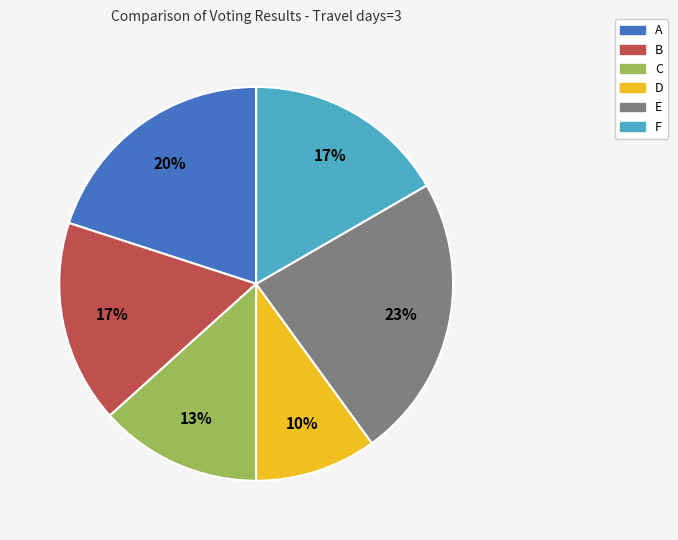

Count the number of slices in the pie.

6